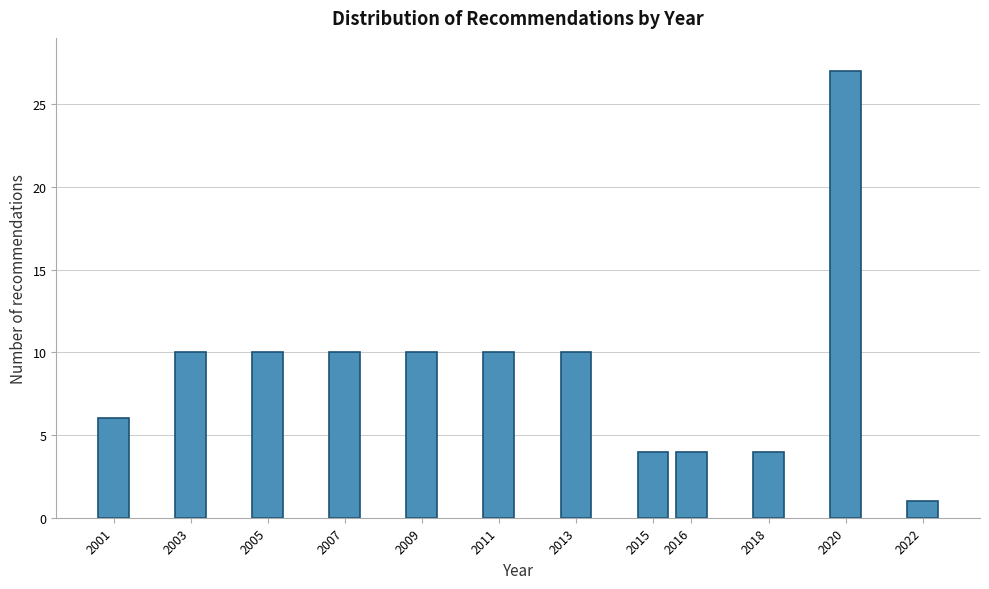

Reading right to left, list all the values displayed in this chart.

1	27	4	4	4	10	10	10	10	10	10	6